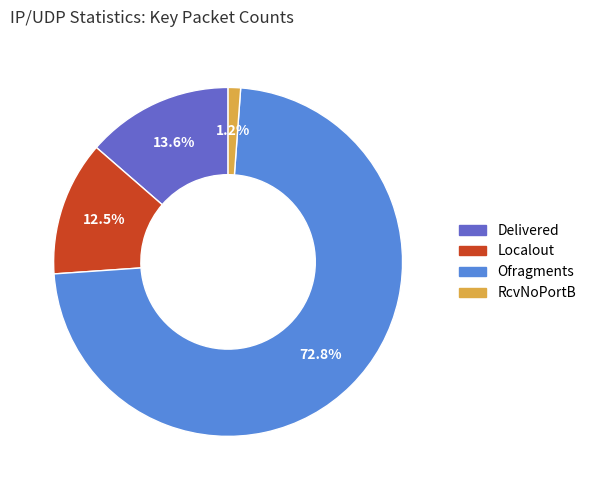

Approximately how many times larger is the value at Delivered compared to Localout?

1.1